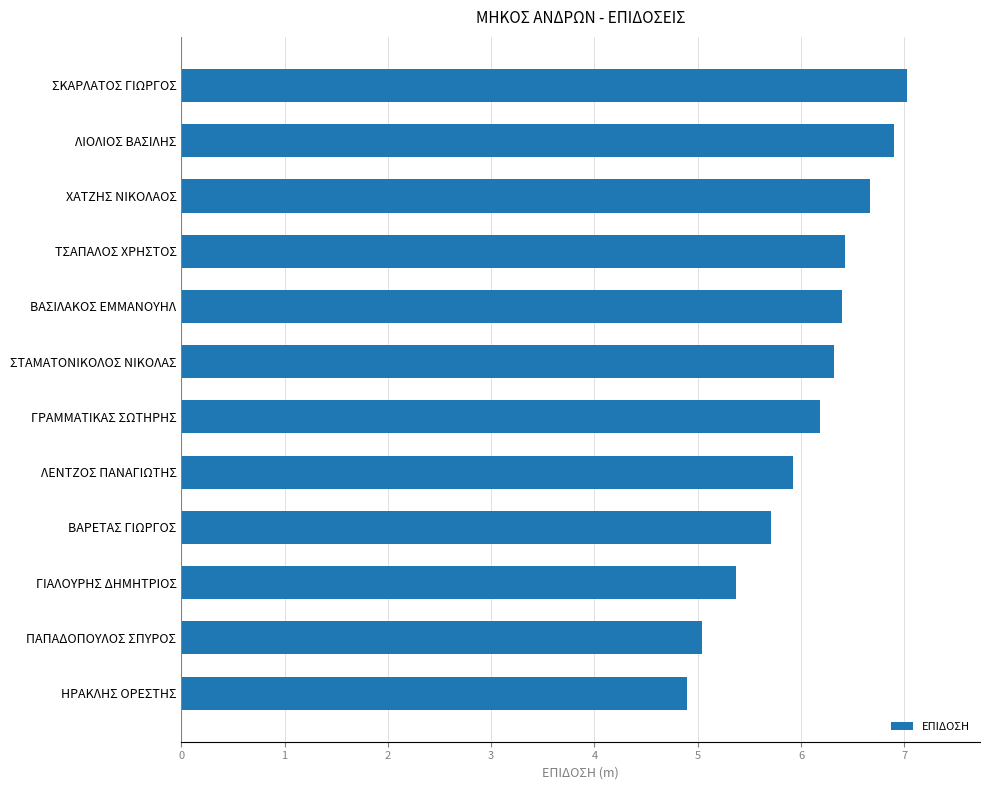

What is the smallest value displayed?

4.9